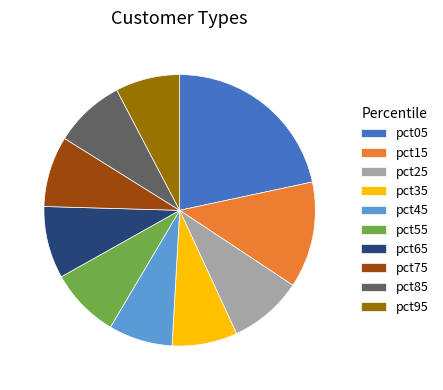

Count the number of slices in the pie.

10